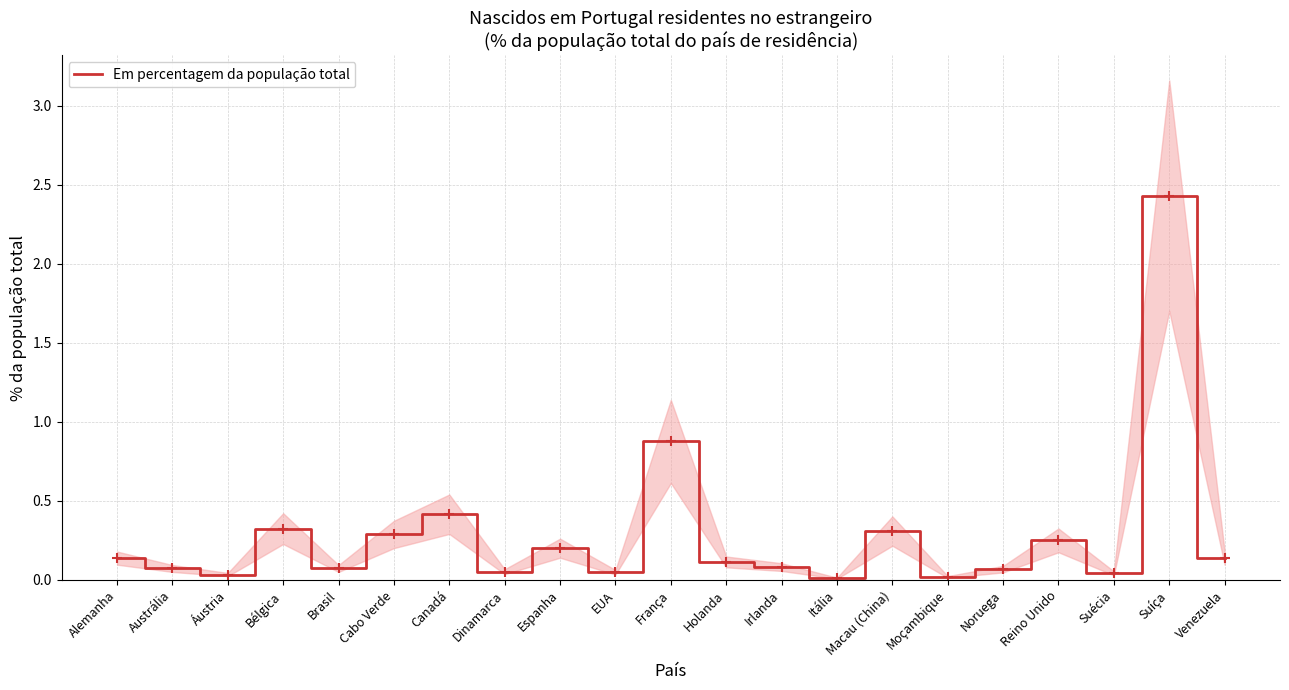

Count the number of categories in the chart.

21